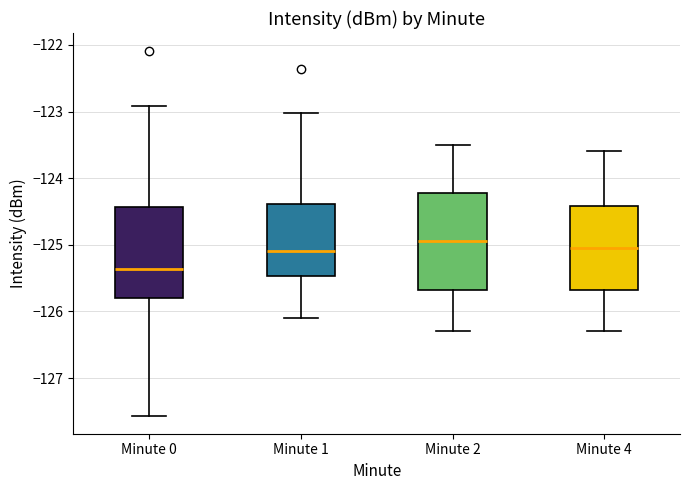

Reading left to right, transcribe this box plot: for each box, give where its median line is, the range the box spans, and where its two whiskers end, as read against the y-axis. The values are not printed on the chart, so give them approximately, as read against the axis.

Minute 0: median -125.4, box -125.8 to -124.4, whiskers -127.6 to -122.9
Minute 1: median -125.1, box -125.5 to -124.4, whiskers -126.1 to -123.0
Minute 2: median -124.9, box -125.7 to -124.2, whiskers -126.3 to -123.5
Minute 4: median -125.0, box -125.7 to -124.4, whiskers -126.3 to -123.6